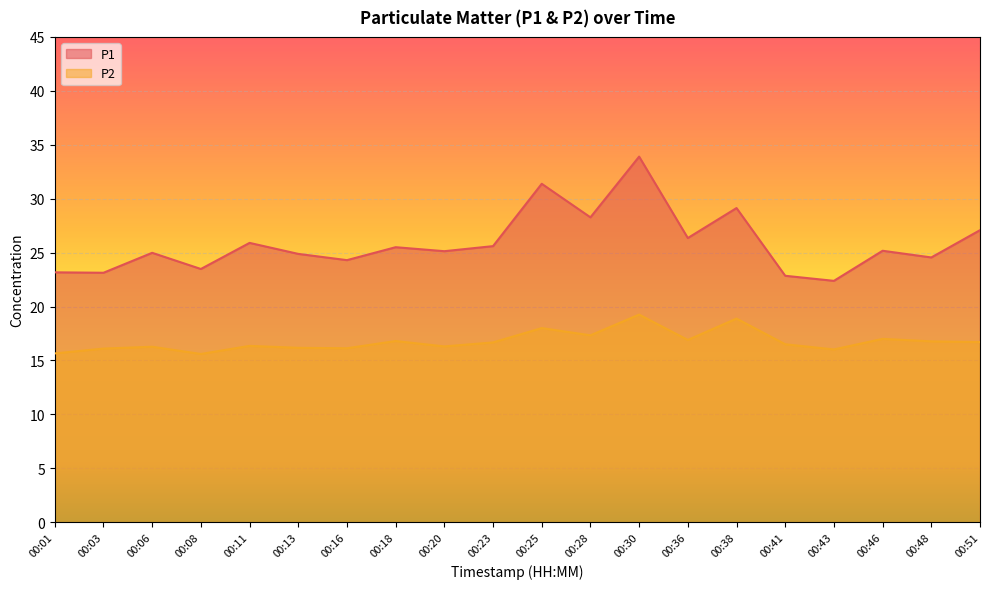

How many interior local valleys does the P2 series have?

6